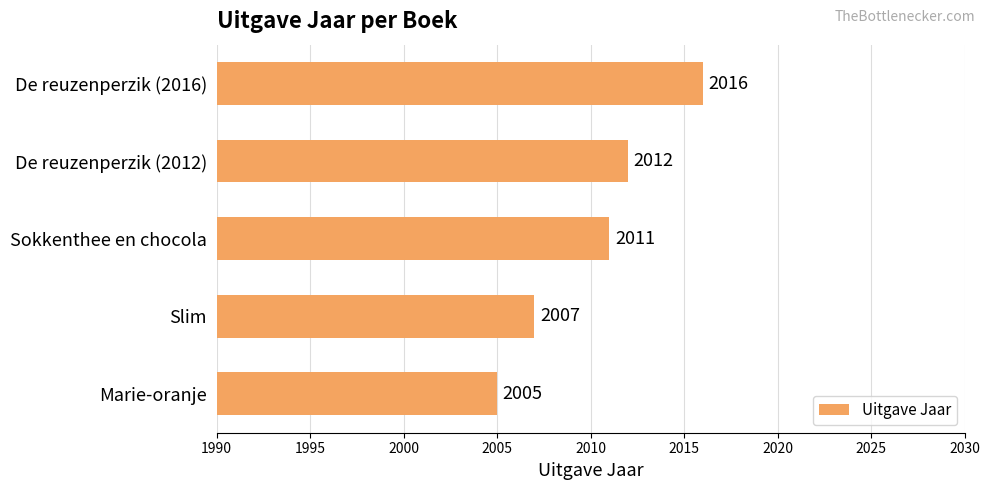

Reading bottom to top, list all the values displayed in this chart.

Marie-oranje=2005	Slim=2007	Sokkenthee en chocola=2011	De reuzenperzik (2012)=2012	De reuzenperzik (2016)=2016